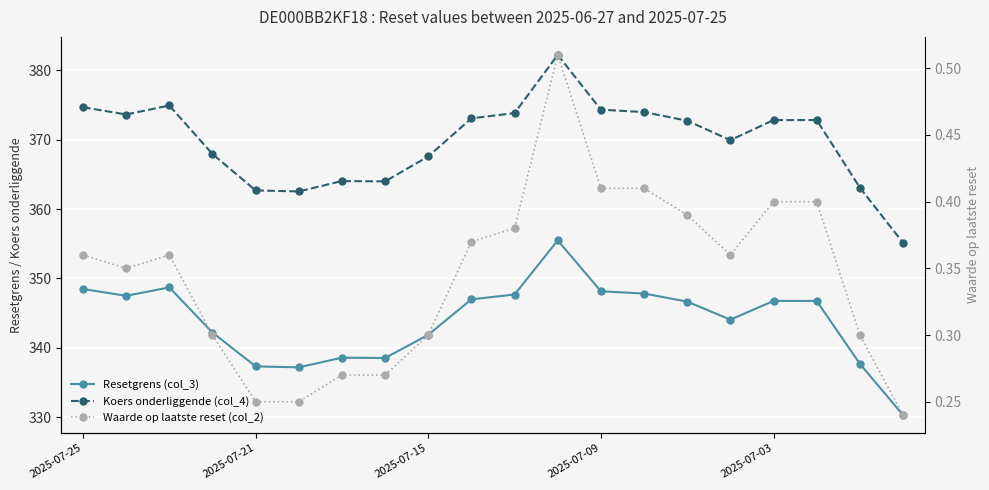

The Koers onderliggende (col_4) series shows 142.9 at 18. True or false?

False